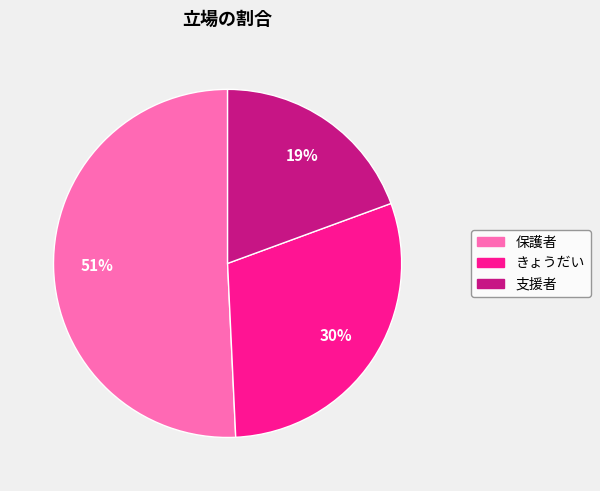

To the nearest percent, what is the difference between the 保護者 and きょうだい slice percentages?

21%